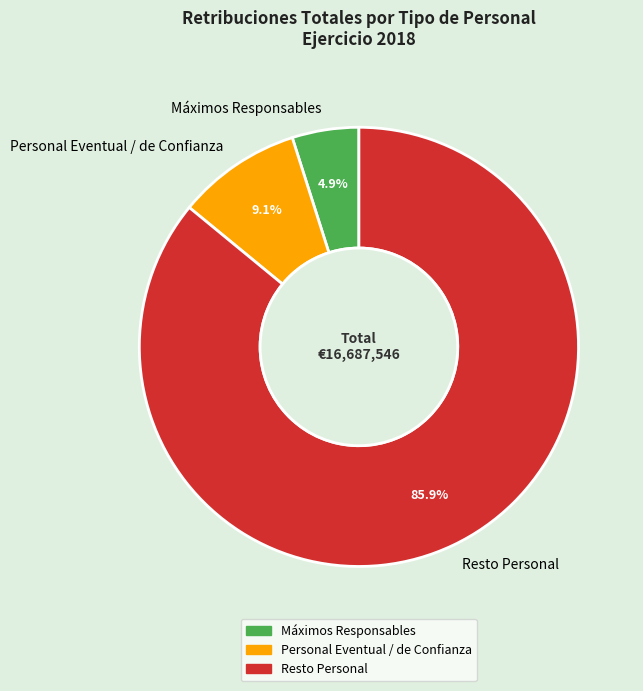

To the nearest percent, what is the combined percentage of Resto Personal and Máximos Responsables?

91%